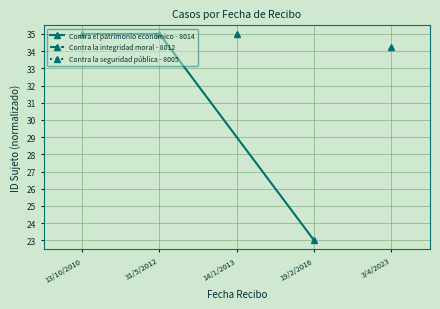

The Contra el patrimonio económico - 8014 series shows 20 at 13/10/2010. True or false?

False